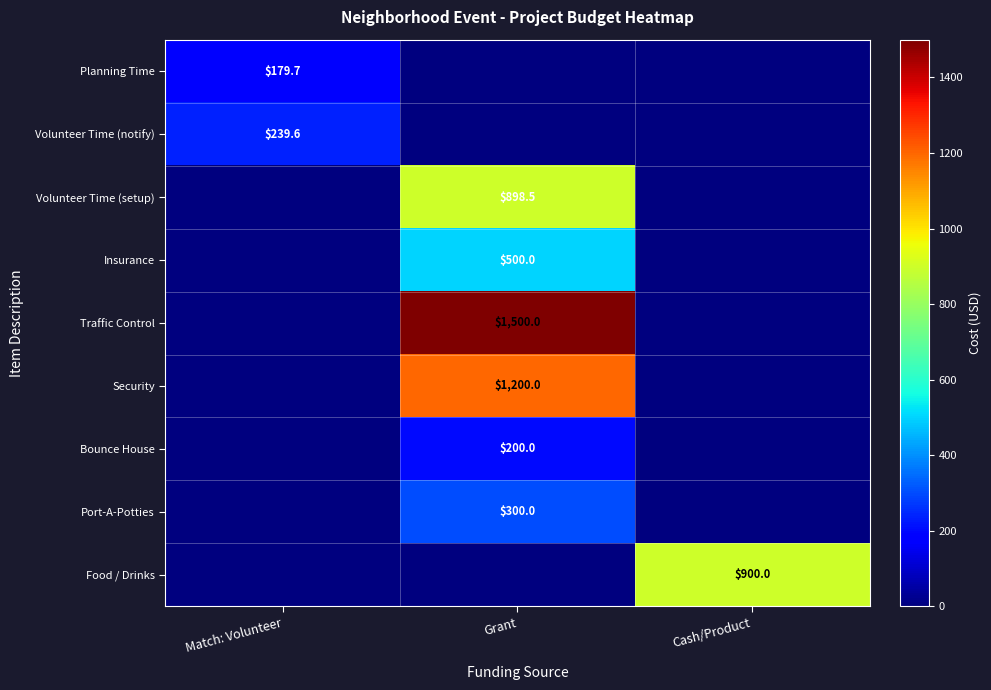

The Planning Time series shows 62.4 at Match: Volunteer. True or false?

False